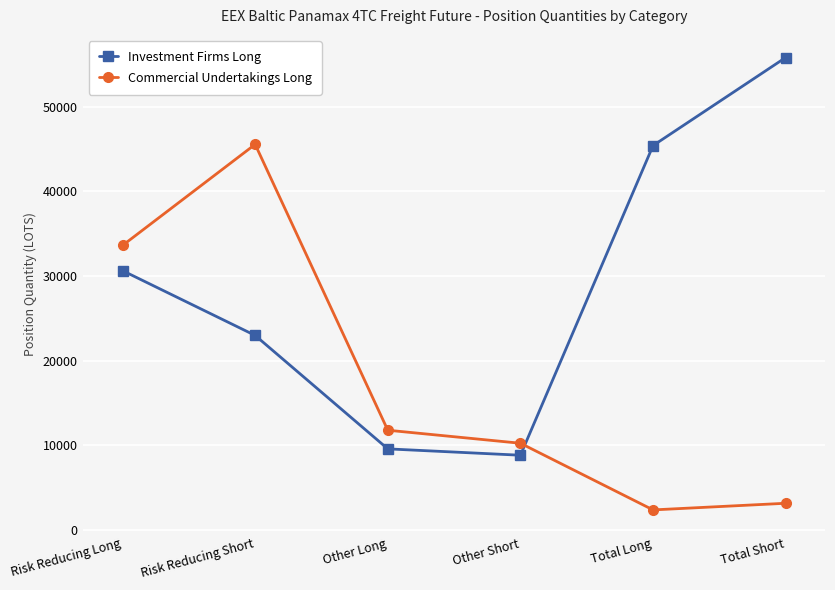

List the labels in order of Investment Firms Long value, largest first.

Total Short, Total Long, Risk Reducing Long, Risk Reducing Short, Other Long, Other Short